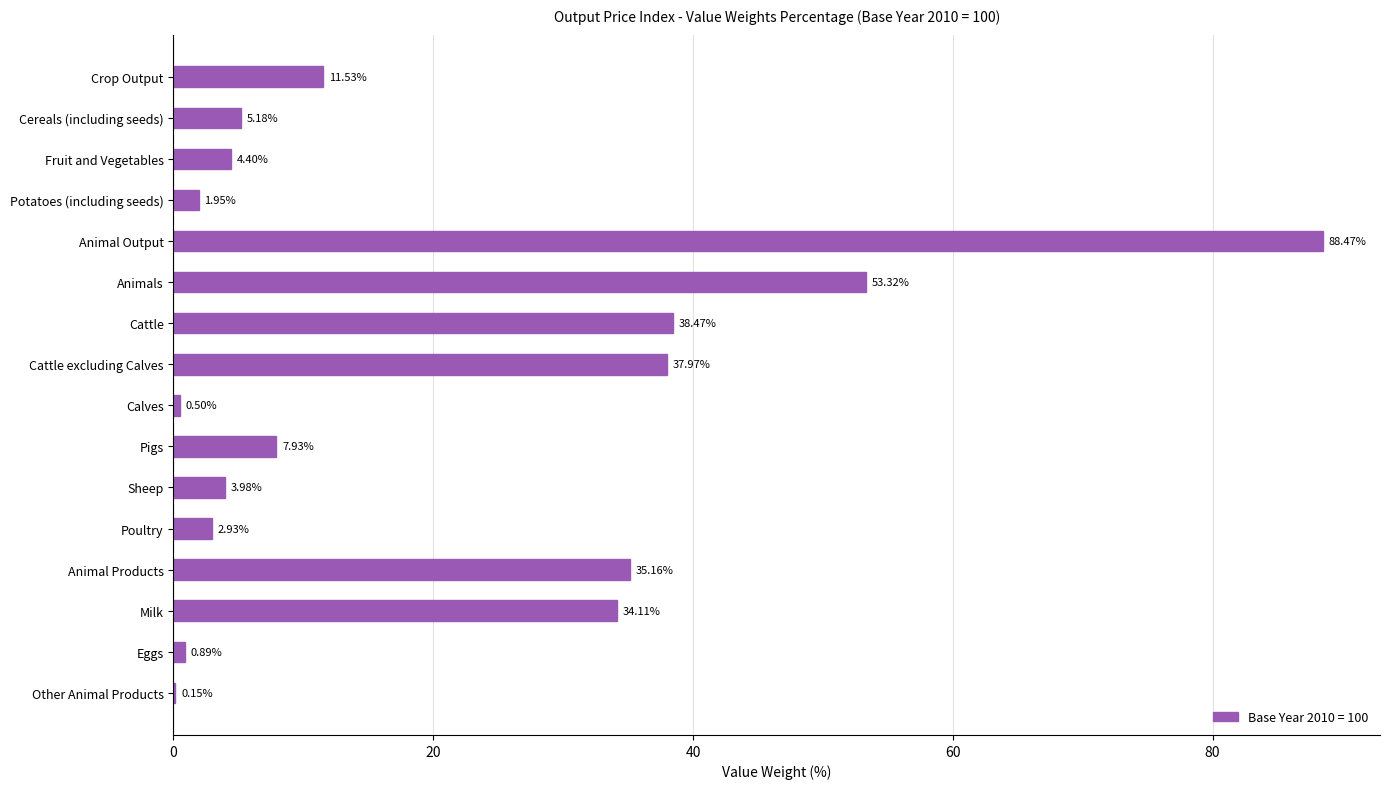

What is the sum of the values at Milk and Eggs?

35.0